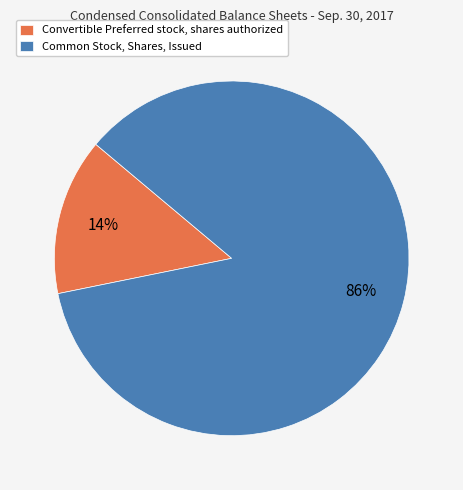

Which has a higher value, Convertible Preferred stock, shares authorized or Common Stock, Shares, Issued?

Common Stock, Shares, Issued